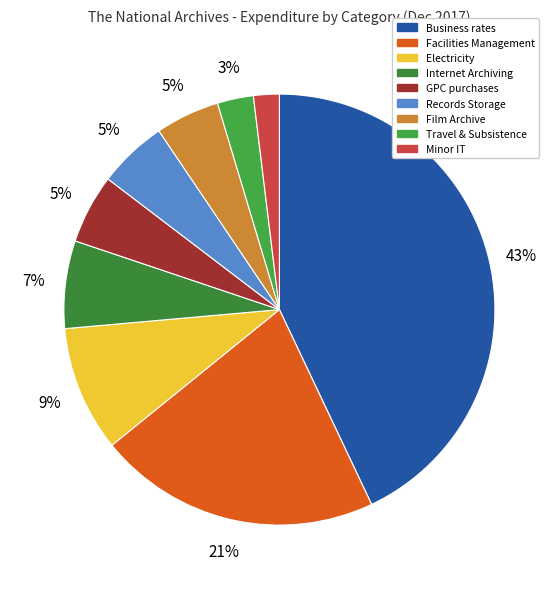

What percentage is the Travel & Subsistence slice, to the nearest percent?

3%